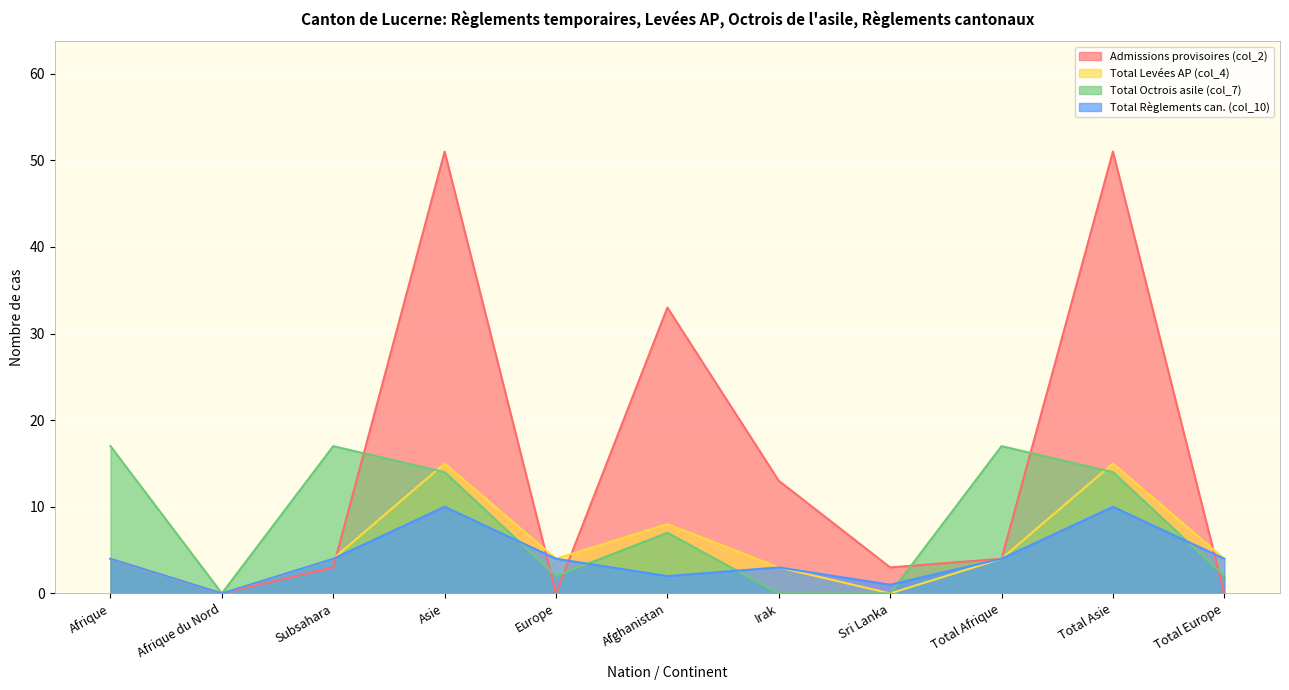

Reading right to left, transcribe all the data shown in this chart.

Admissions provisoires (col_2): Total Europe=0	Total Asie=51	Total Afrique=4	Sri Lanka=3	Irak=13	Afghanistan=33	Europe=0	Asie=51	Subsahara=3	Afrique du Nord=0	Afrique=4
Total Levées AP (col_4): Total Europe=4	Total Asie=15	Total Afrique=4	Sri Lanka=0	Irak=3	Afghanistan=8	Europe=4	Asie=15	Subsahara=4	Afrique du Nord=0	Afrique=4
Total Octrois asile (col_7): Total Europe=2	Total Asie=14	Total Afrique=17	Sri Lanka=0	Irak=0	Afghanistan=7	Europe=2	Asie=14	Subsahara=17	Afrique du Nord=0	Afrique=17
Total Règlements can. (col_10): Total Europe=4	Total Asie=10	Total Afrique=4	Sri Lanka=1	Irak=3	Afghanistan=2	Europe=4	Asie=10	Subsahara=4	Afrique du Nord=0	Afrique=4